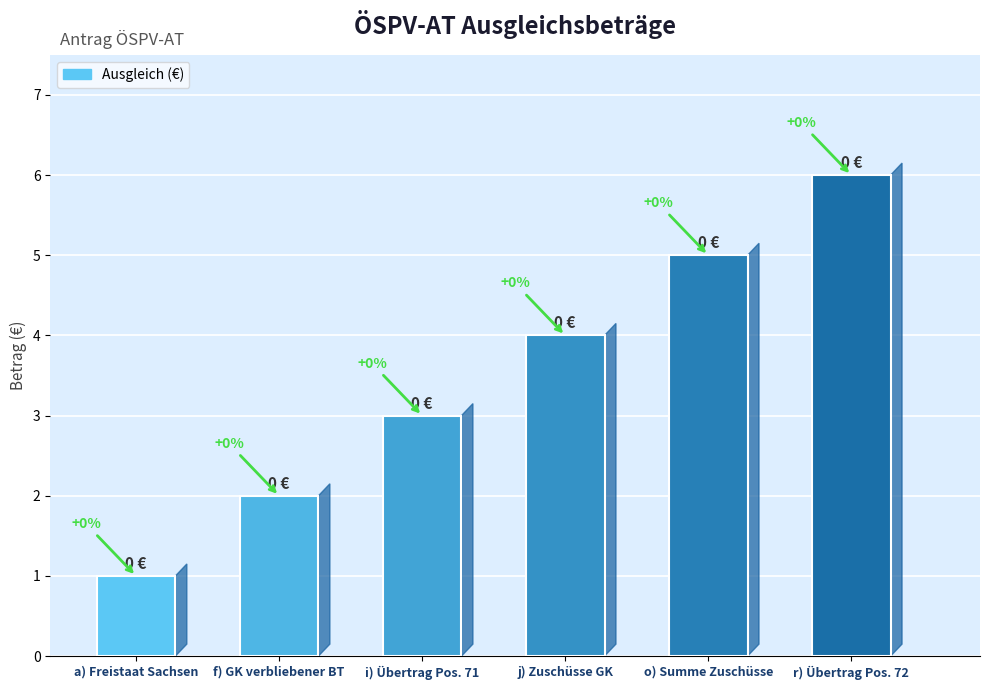

What is the change in value from f) GK verbliebener BT to o) Summe Zuschüsse?

+3